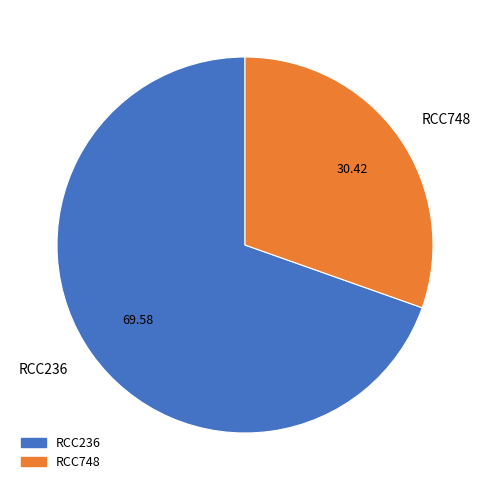

Which slice is the largest?

RCC236